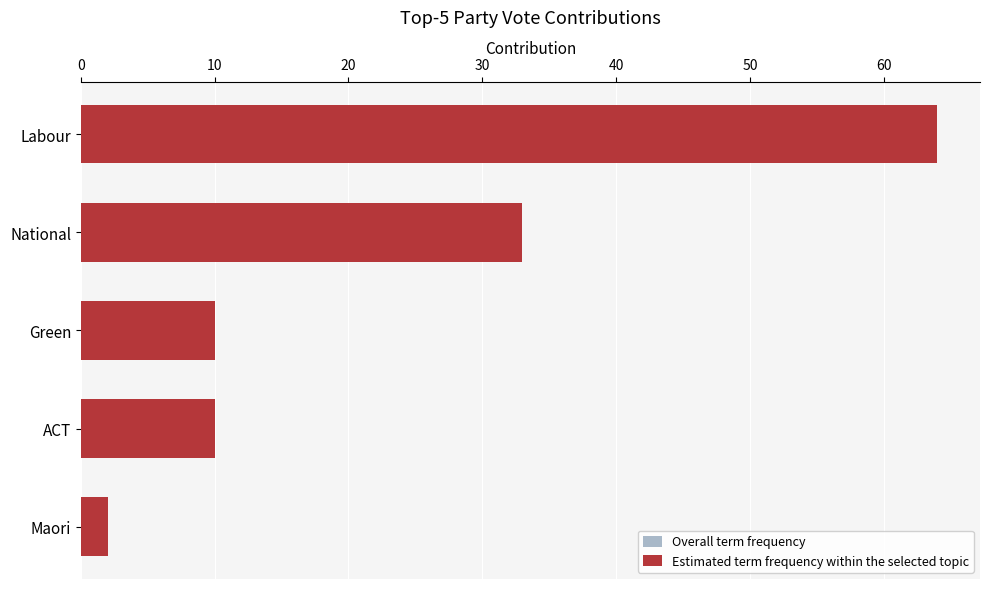

Does the chart contain any negative values?

No